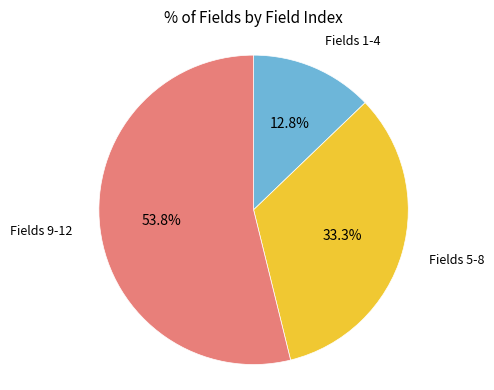

Does any single category account for the majority?

Yes